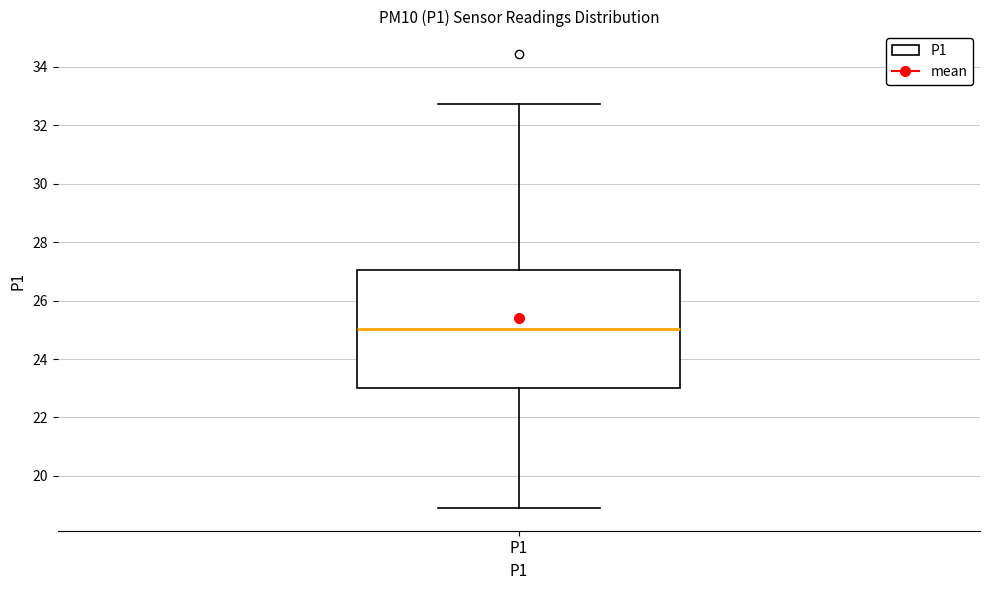

Where is the upper edge of the box for P1 on the y-axis? The values are not printed on the chart, so give them approximately, as read against the axis.

27.0